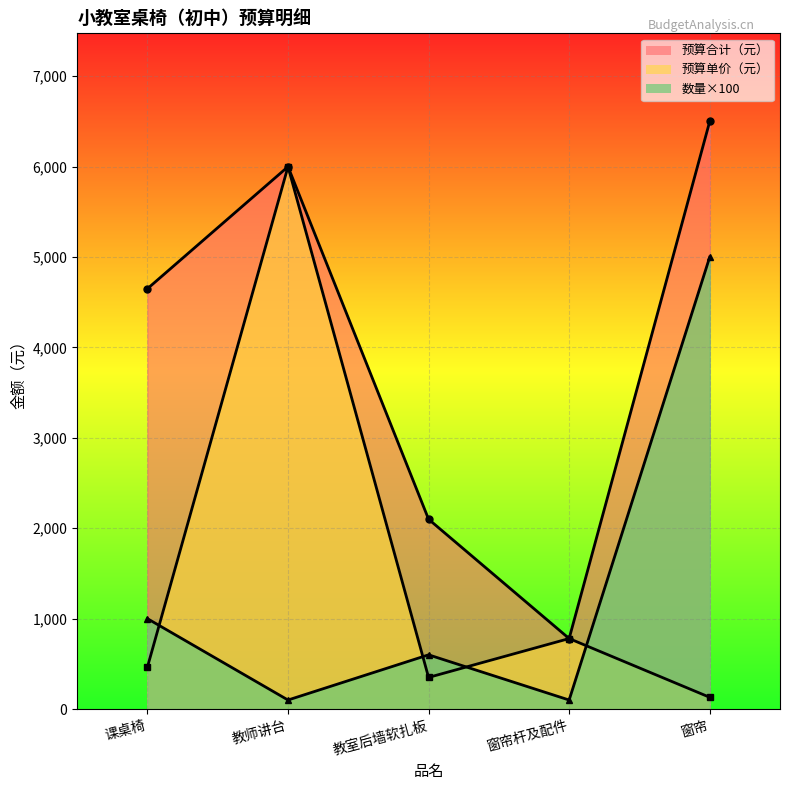

True or false: 数量 has more than 2 interior local peaks.

False